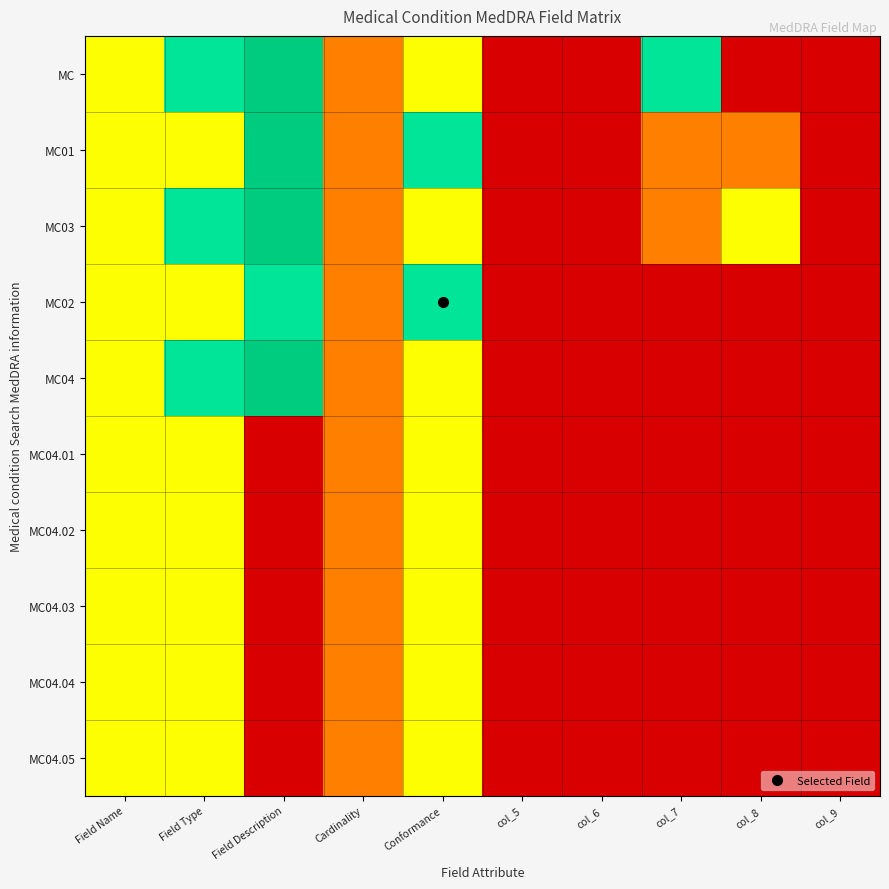

How many distinct data groups are displayed?

10